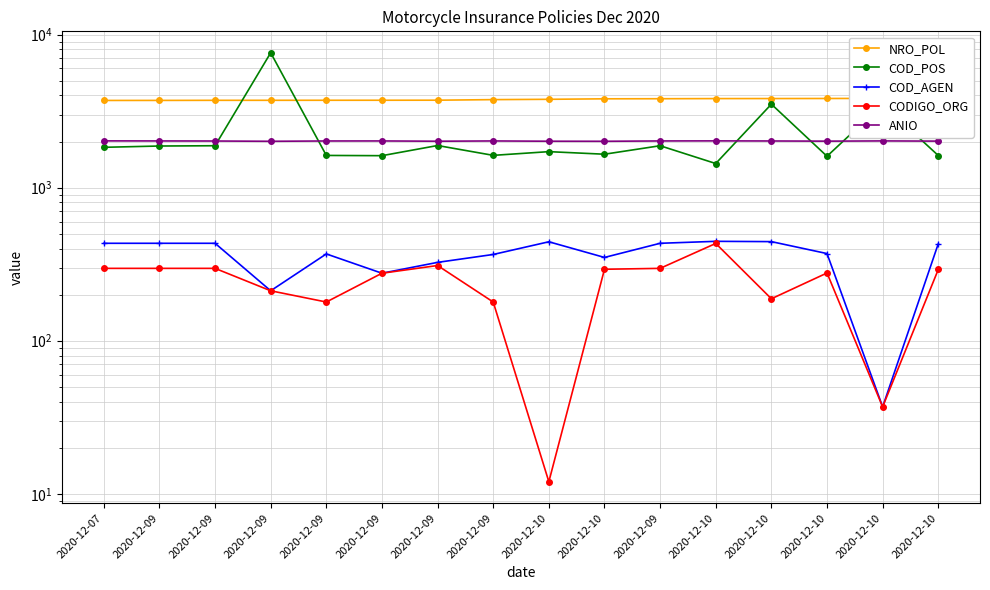

Reading right to left, extract all data points from this chart.

NRO_POL: 3829	3828	3822	3818	3816	3808	3803	3775	3757	3725	3722	3721	3719	3718	3713	3711
COD_POS: 1621	3500	1603	3509	1437	1878	1653	1718	1625	1884	1617	1623	7600	1878	1870	1834
COD_AGEN: 430	37	371	444	446	433	350	443	366	325	276	369	212	433	433	433
CODIGO_ORG: 292	37	277	188	432	297	293	12	179	310	276	179	212	297	297	297
ANIO: 2013	2019	2012	2017	2020	2018	2008	2010	2018	2010	2018	2017	2008	2016	2018	2020